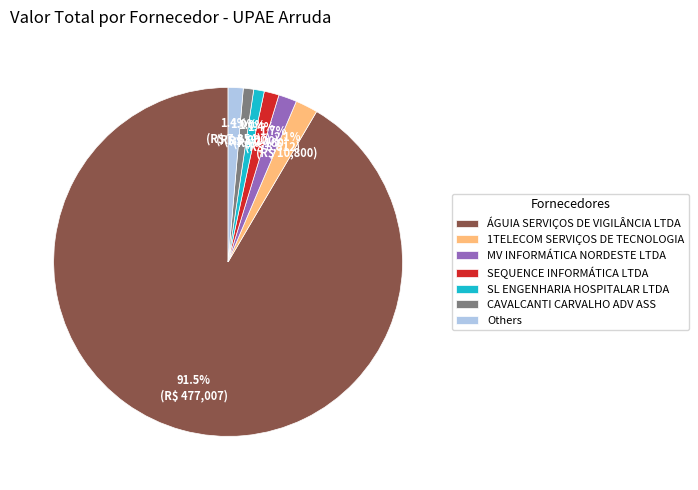

How many slices are in this pie chart?

7